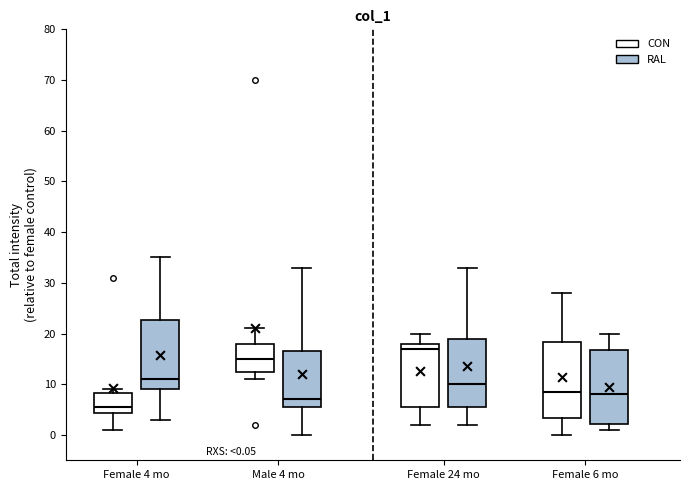

Which box's median line is the lowest?

Female 4 mo (CON)